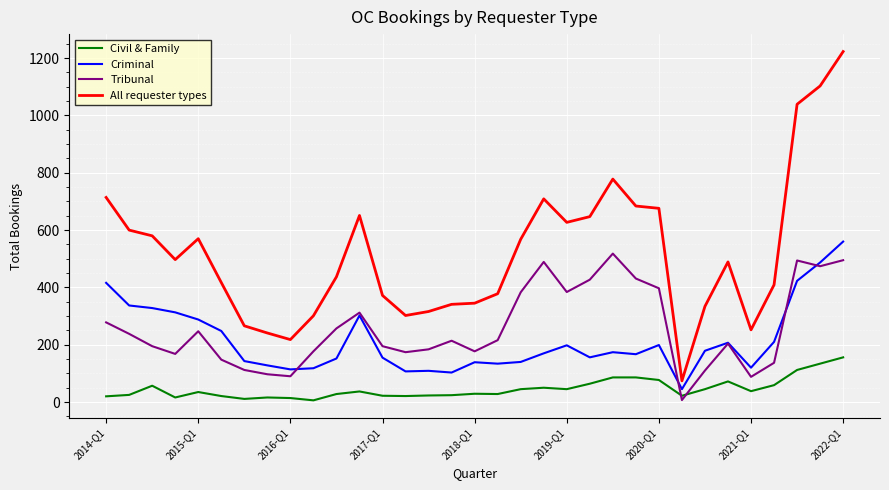

Which series has the largest range (max minus min)?

All requester types